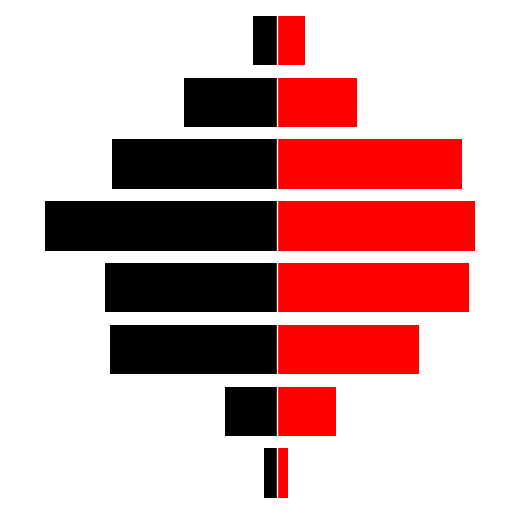

What is the difference between the maximum and second lowest values in the Black series?

508